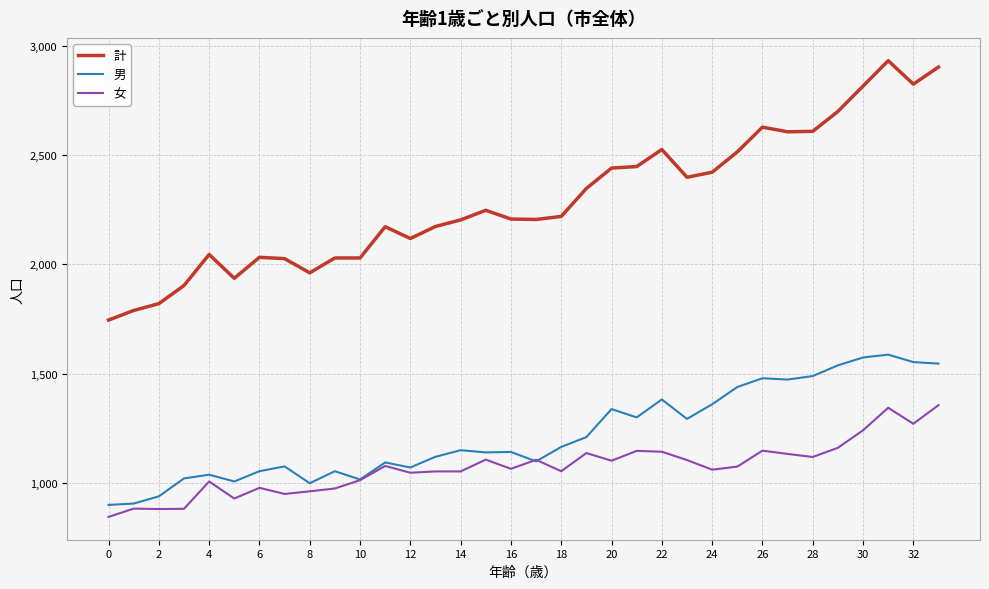

True or false: 計 and 女 intersect in this chart.

False